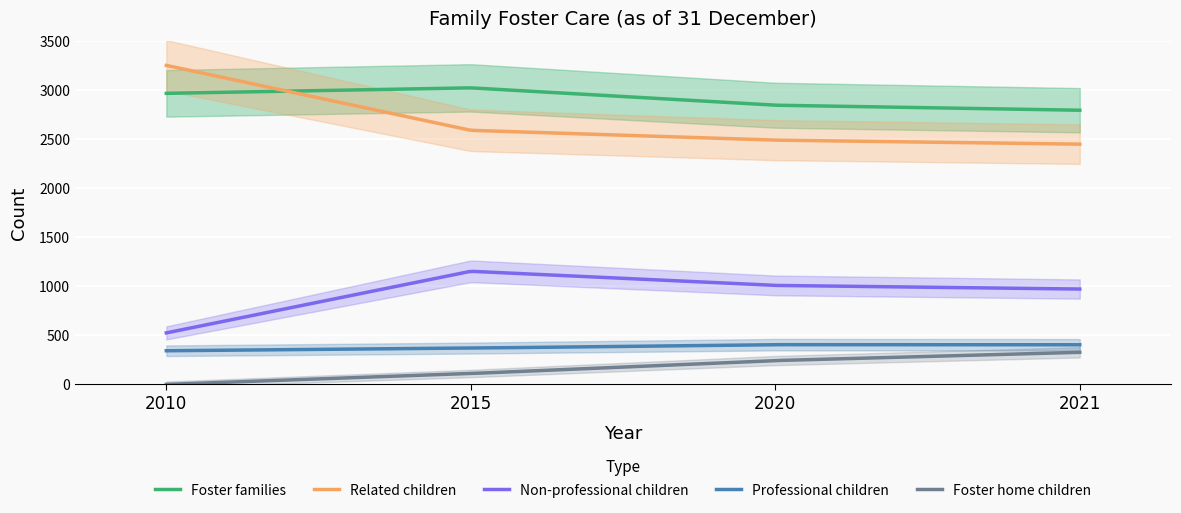

What is the sum of all Foster home children values?

34491.0